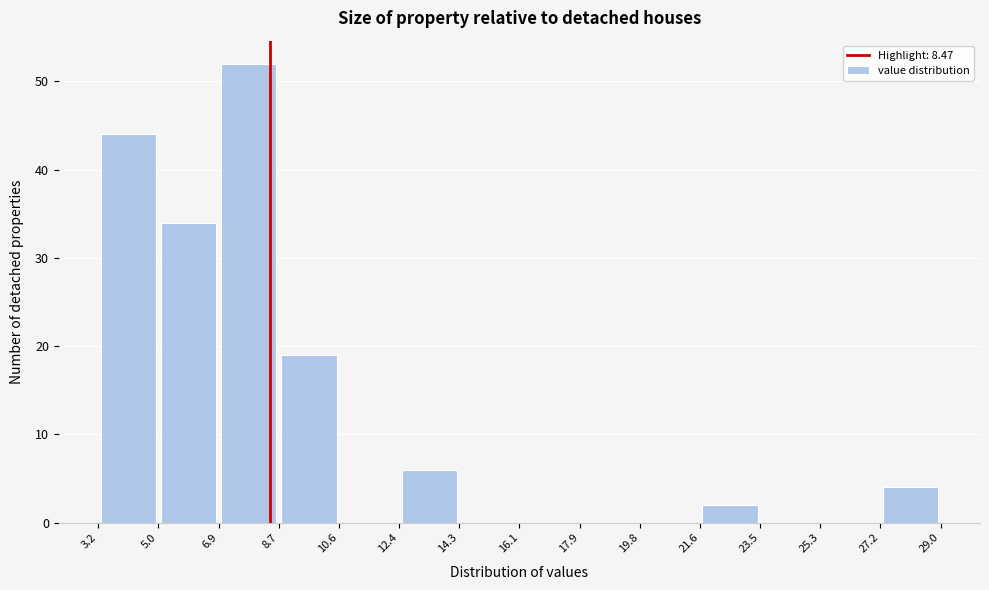

Which range on the x-axis has the tallest bar?

6.9 to 8.7